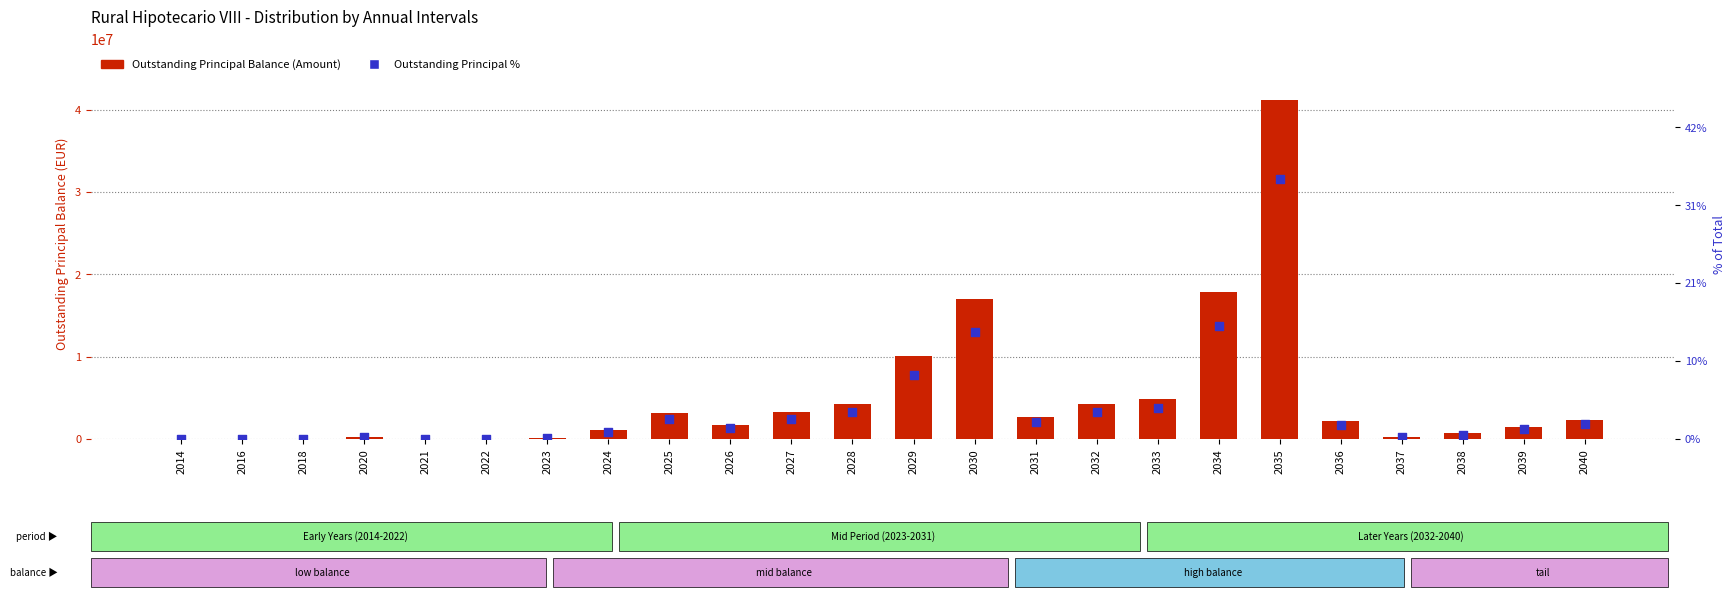

Which series has the largest total across all categories?

Outstanding Principal Balance (Amount)